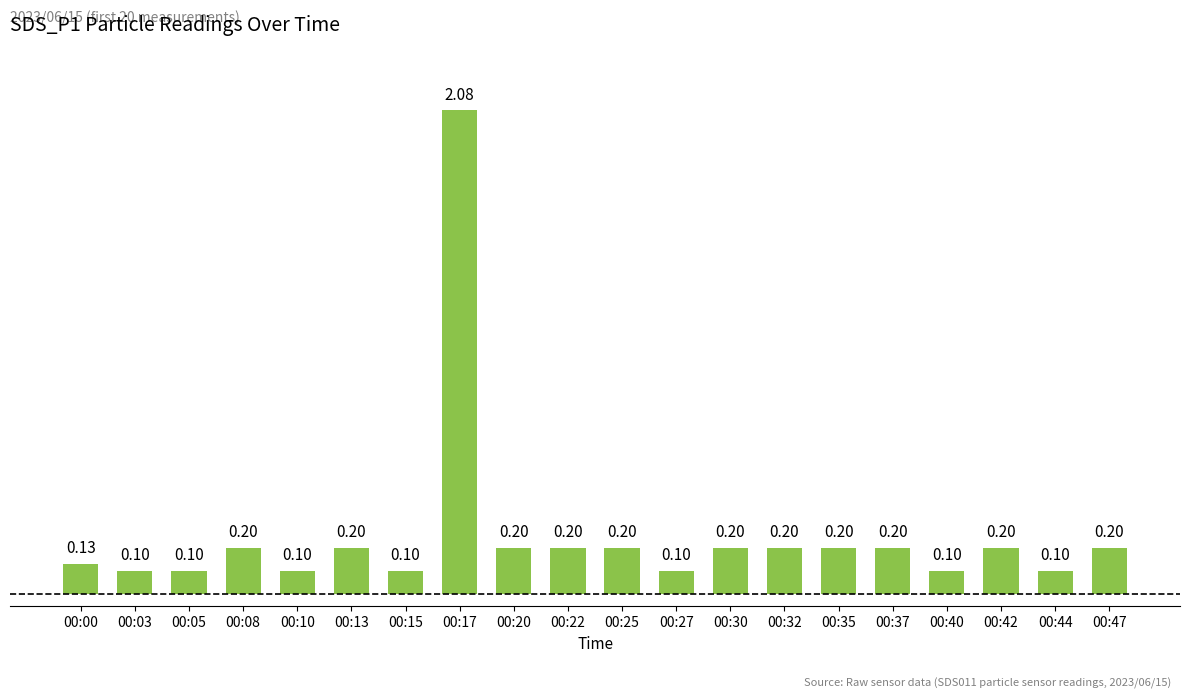

Which has a higher value, 00:15 or 00:32?

00:32